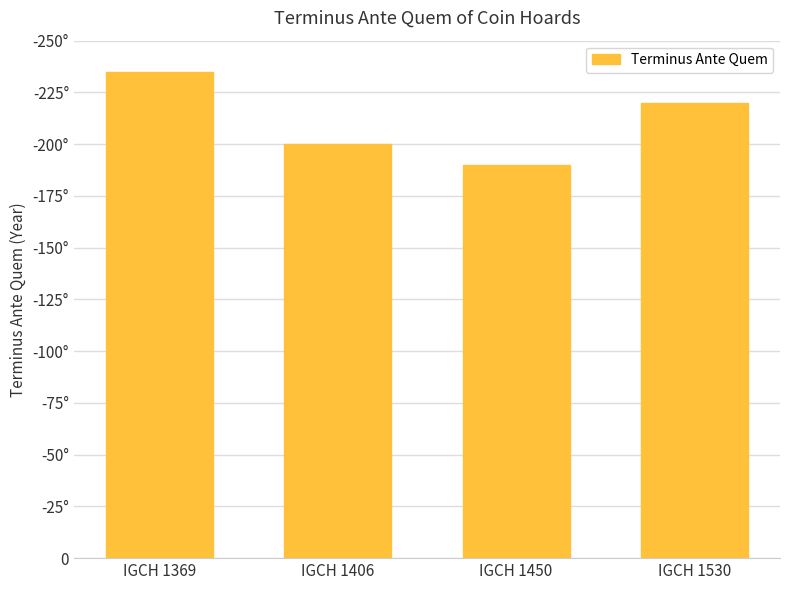

At which category does the chart reach its peak across all series?

IGCH 1369